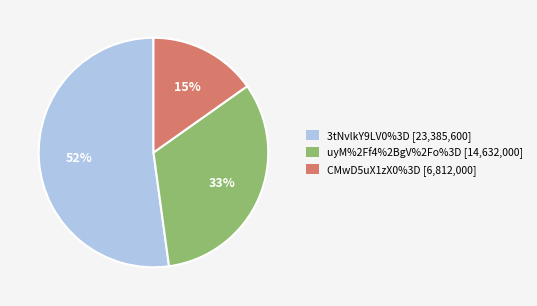

Which has a higher value, 3tNvlkY9LV0%3D or CMwD5uX1zX0%3D?

3tNvlkY9LV0%3D